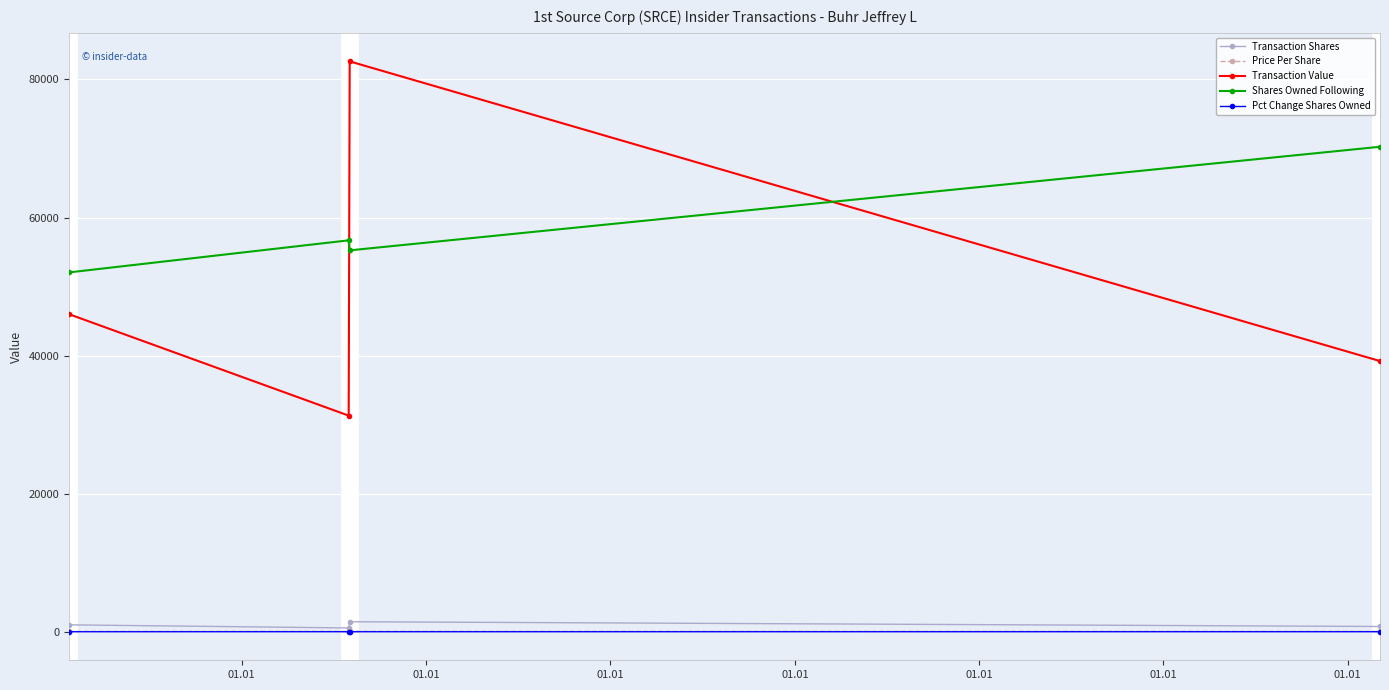

Which series has the largest range (max minus min)?

Transaction Value